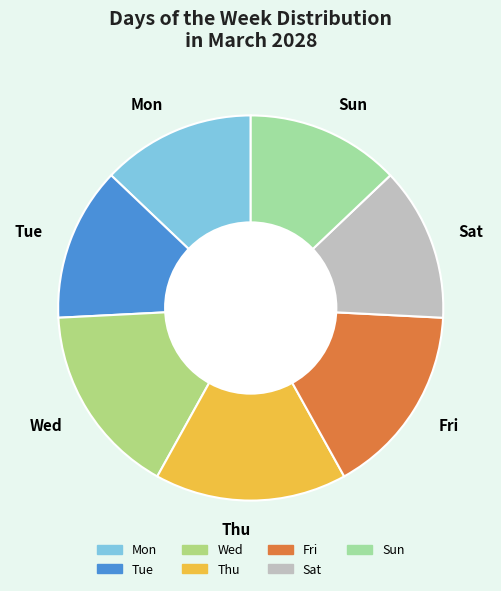

The Tue slice represents 13% of the pie. True or false?

True